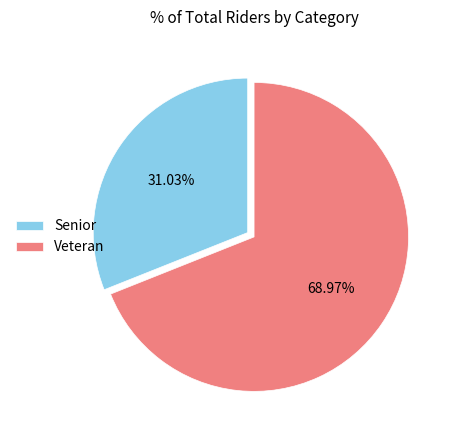

The Veteran slice represents 69% of the pie. True or false?

True